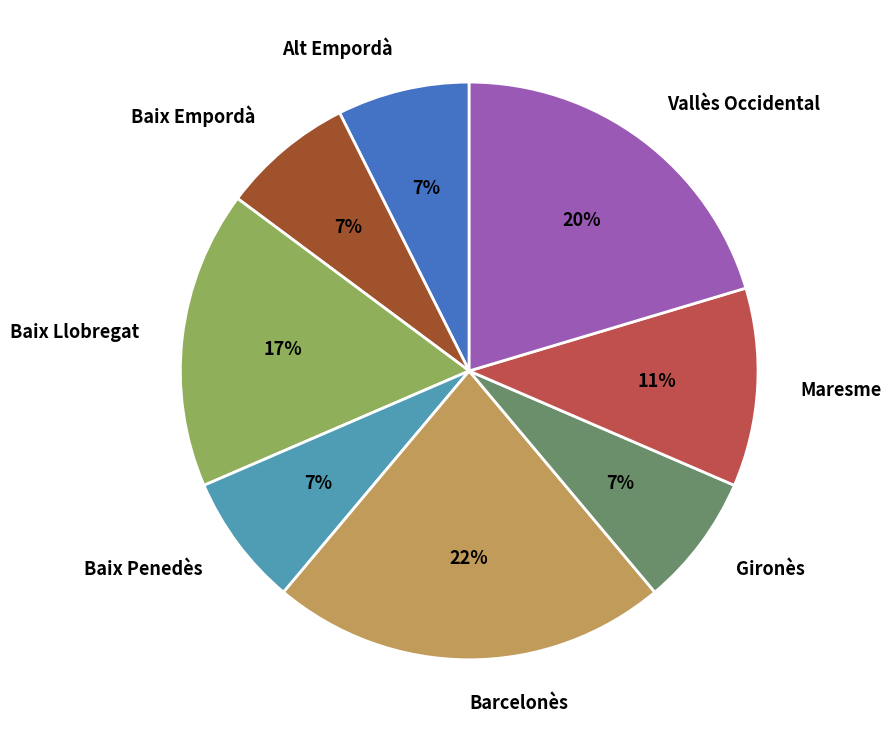

Does Barcelonès represent more than half of the total?

No